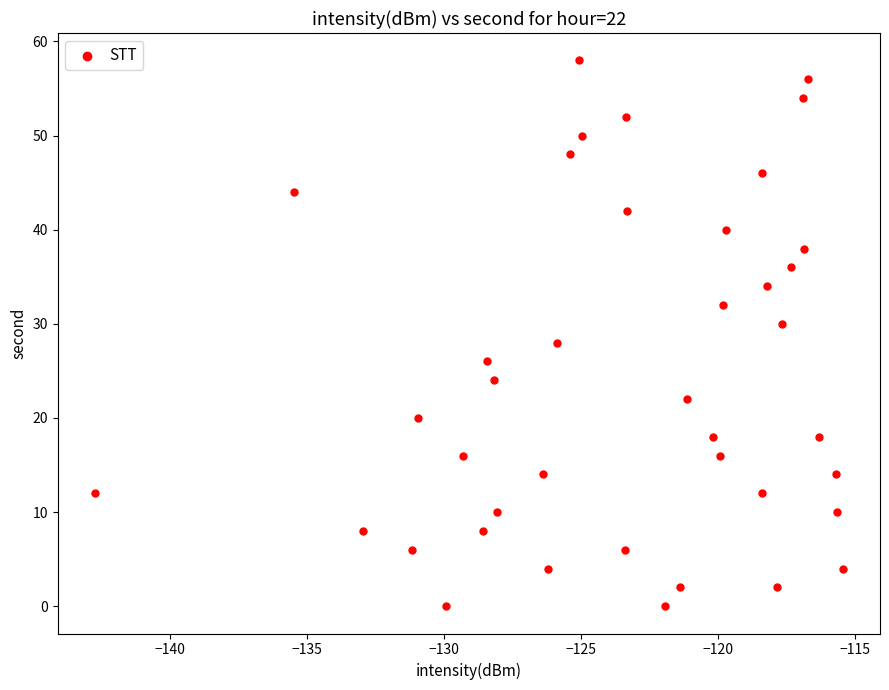

What is the range of Y values (max minus min)?

58